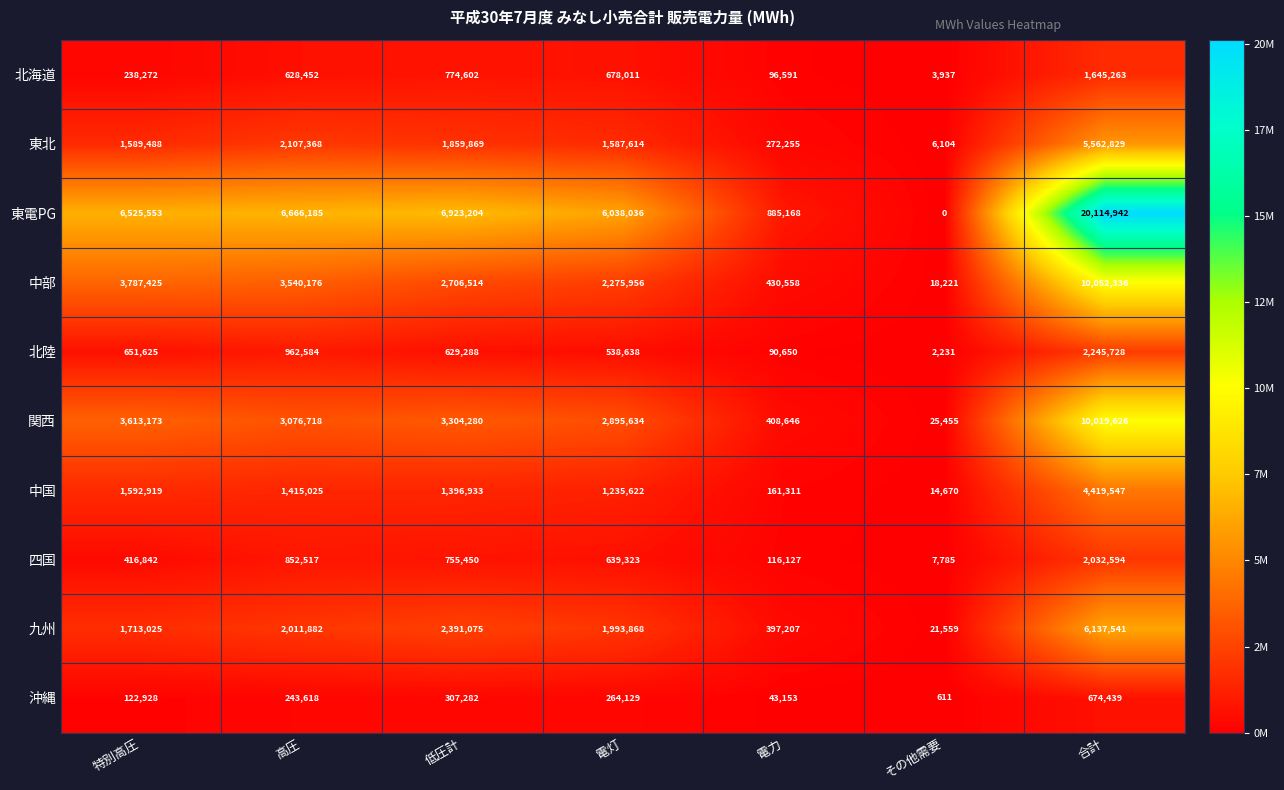

At 高圧, list the series in order from largest to smallest.

東電PG, 中部, 関西, 東北, 九州, 中国, 北陸, 四国, 北海道, 沖縄